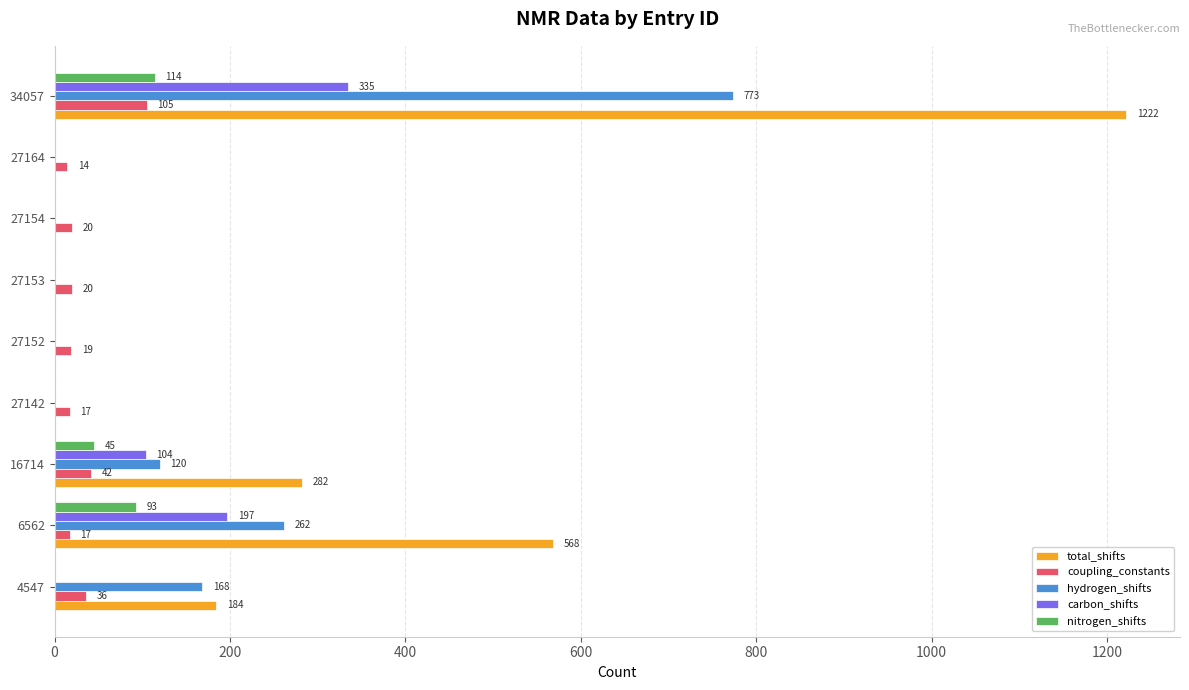

At which category is the sum across all series the highest?

34057